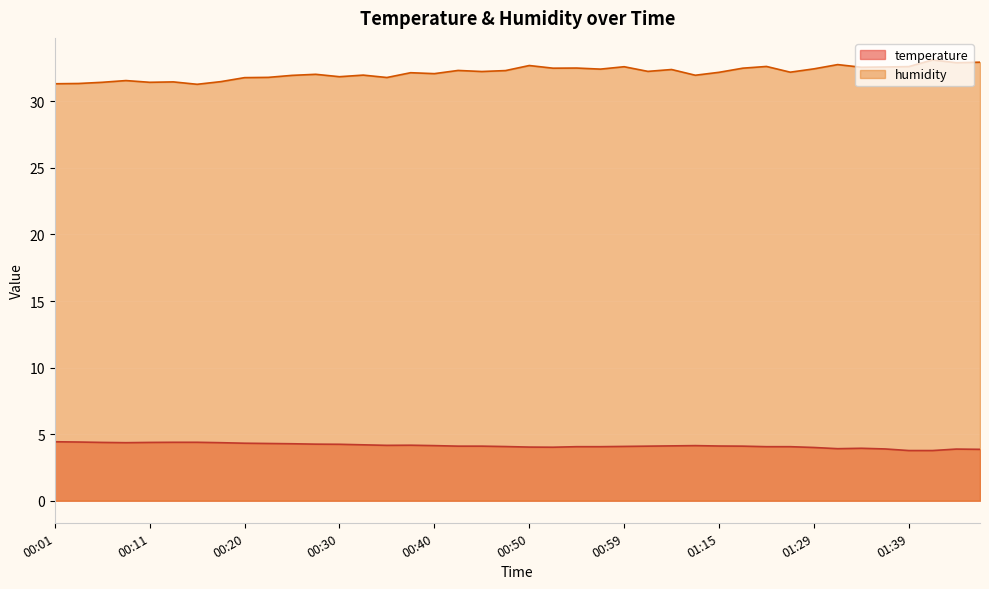

What is the label of the 29th point from the left?

01:15